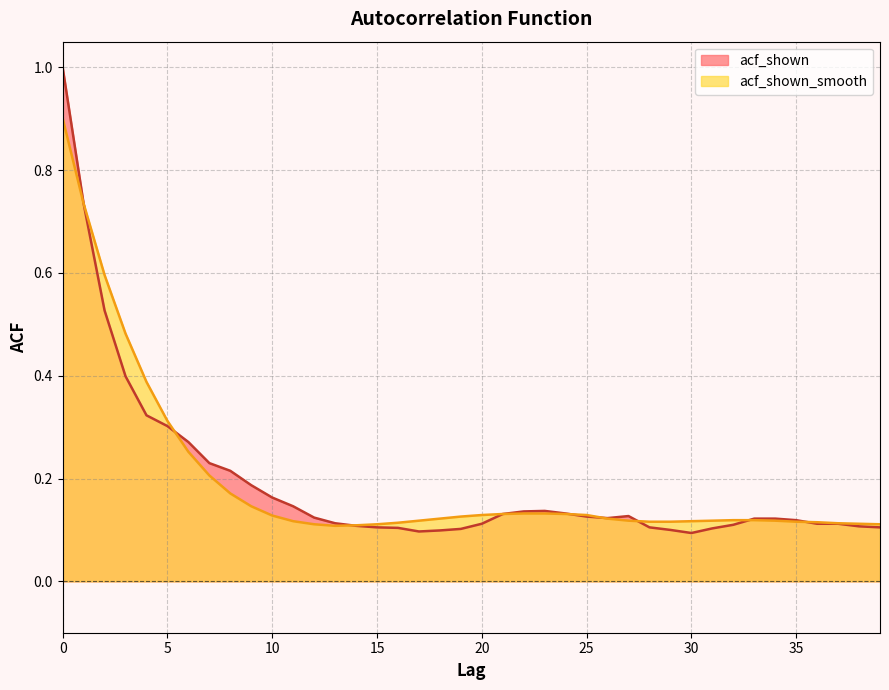

What is the highest value of the acf_shown_smooth series?

0.9